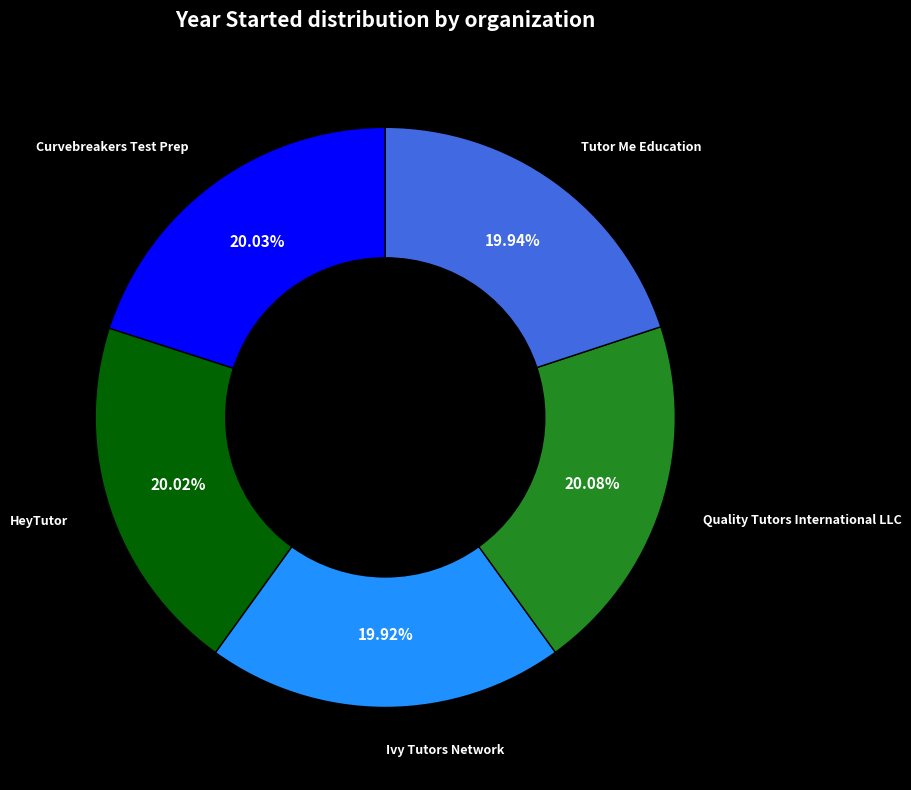

What percentage is the Curvebreakers Test Prep slice, to the nearest percent?

20%